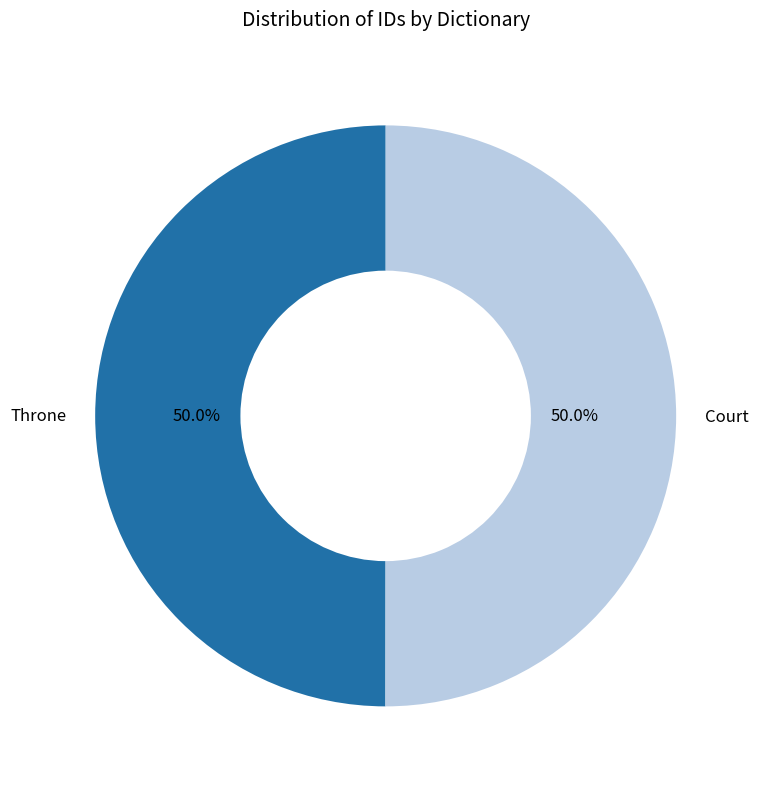

How many slices are in this pie chart?

2